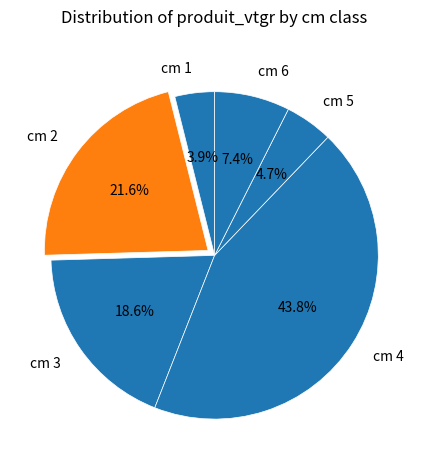

Rank the categories by value from highest to lowest.

cm 4, cm 2, cm 3, cm 6, cm 5, cm 1